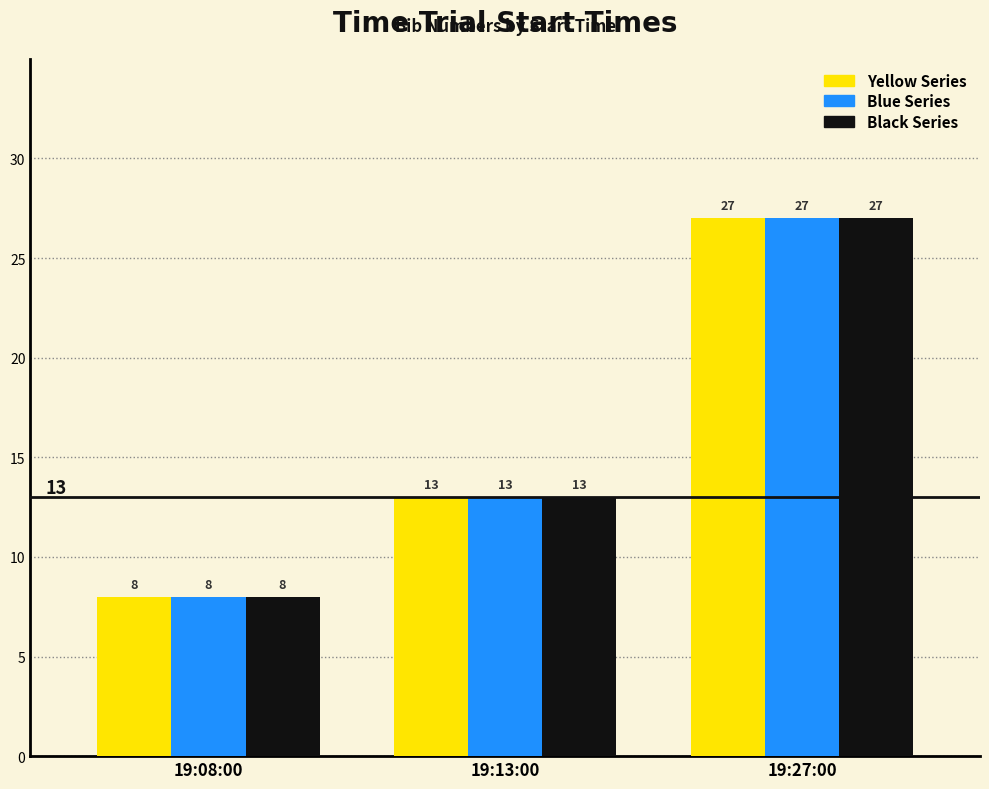

What is the total value across all series at 19:27:00?

81